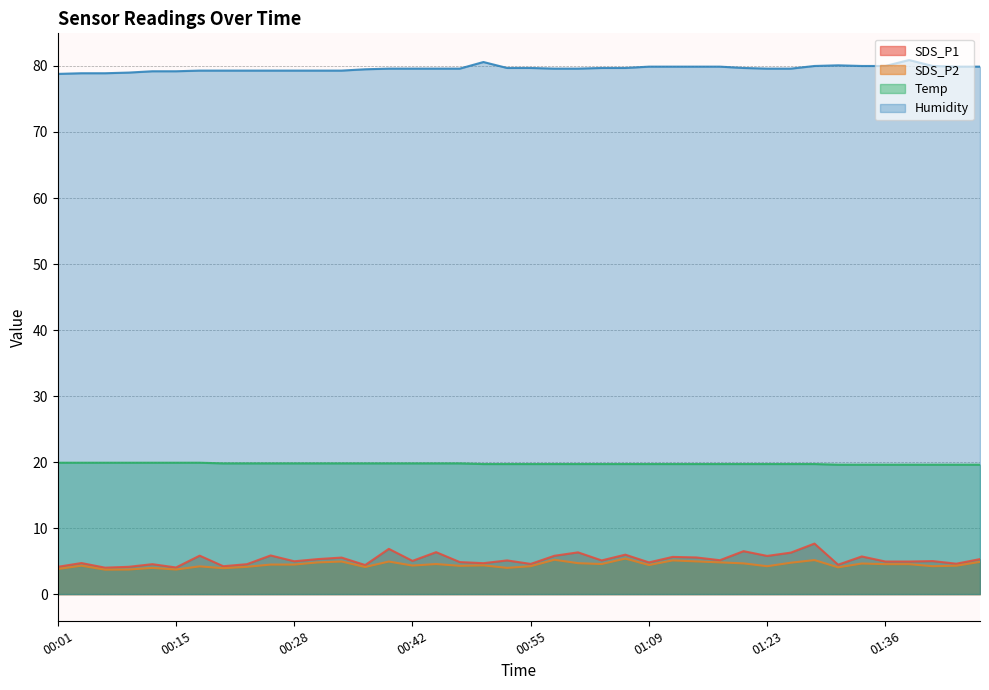

At which category does the chart reach its peak across all series?

01:39